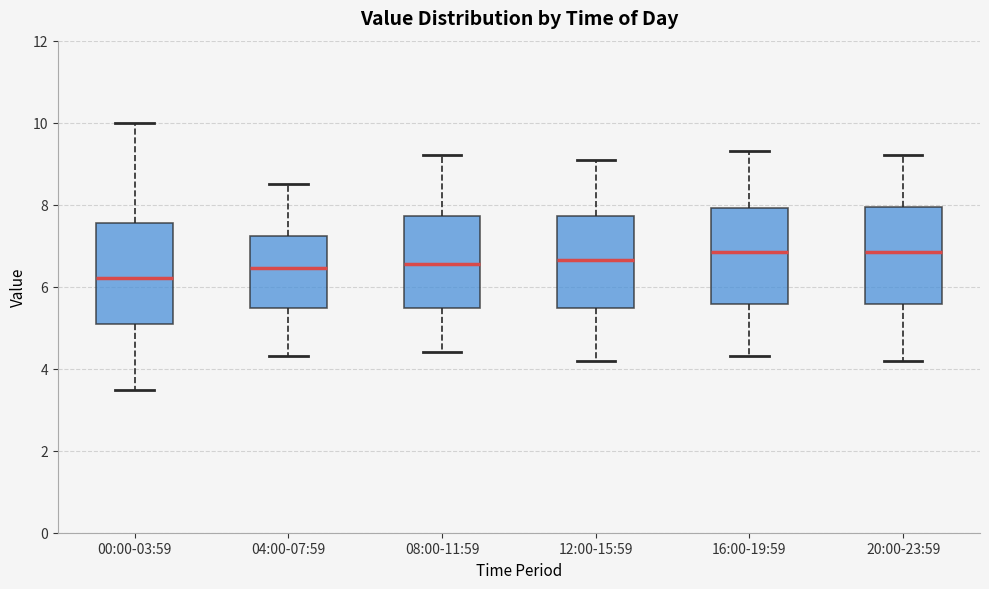

Where does the median line of the box for 16:00-19:59 sit on the y-axis? The values are not printed on the chart, so give them approximately, as read against the axis.

6.8